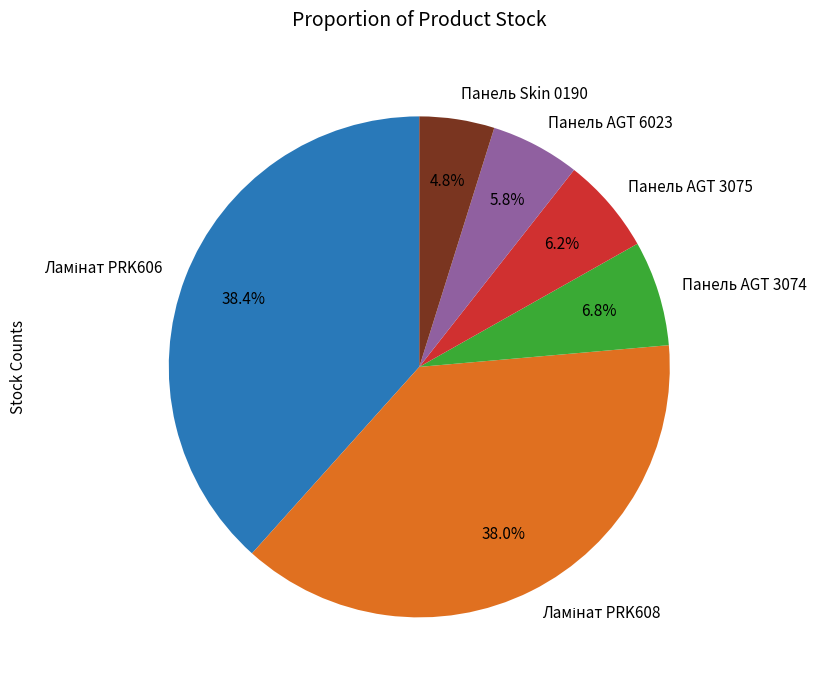

Which category has the smallest portion of the pie?

Панель Skin 0190